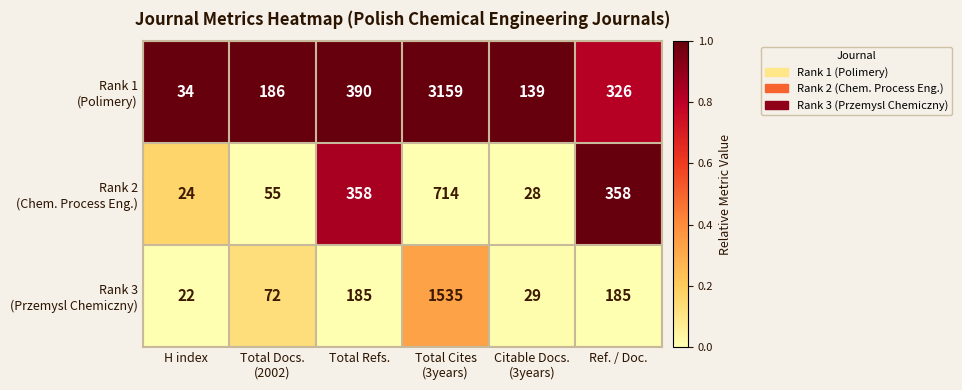

What is the difference between the highest and lowest values at Ref. / Doc.?

173